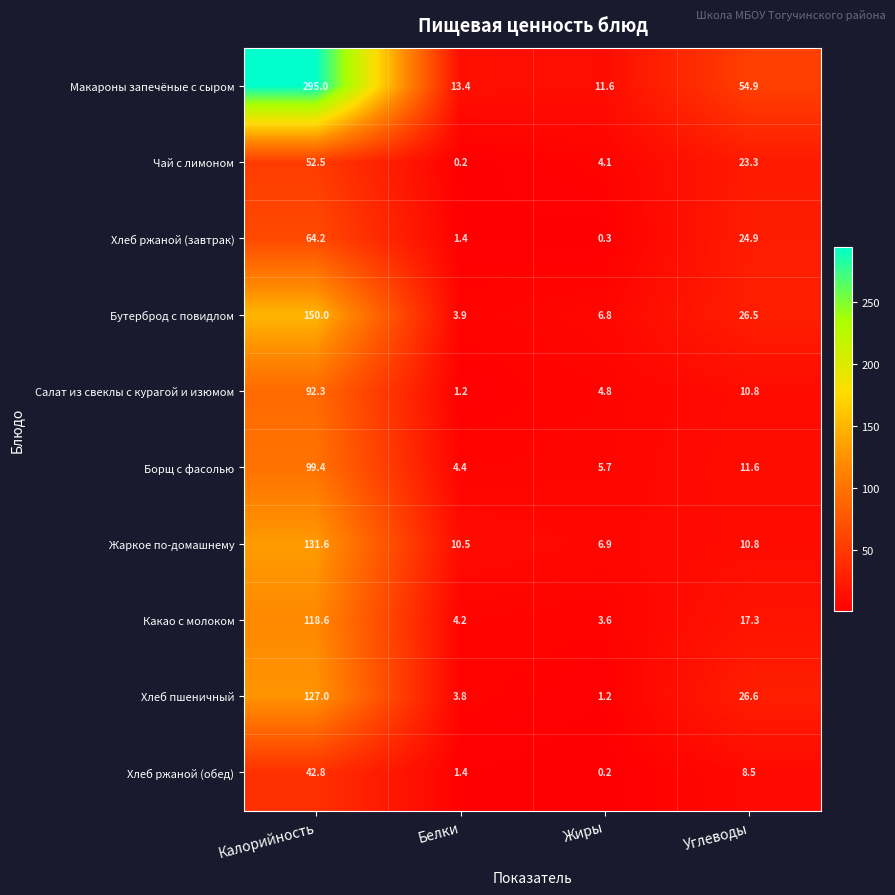

How many data points does each series have?

4